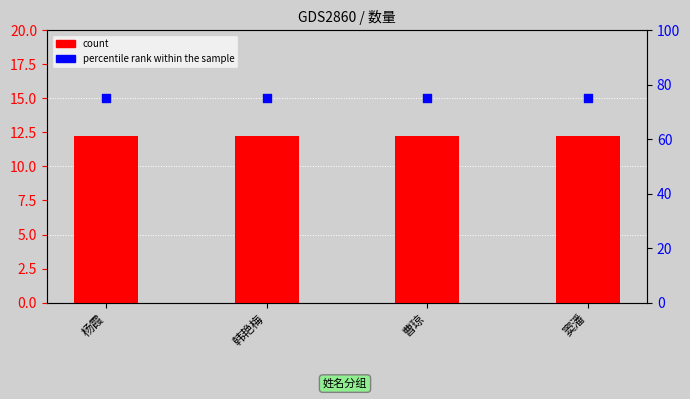

What are all the series names shown in the legend?

count, percentile rank within the sample